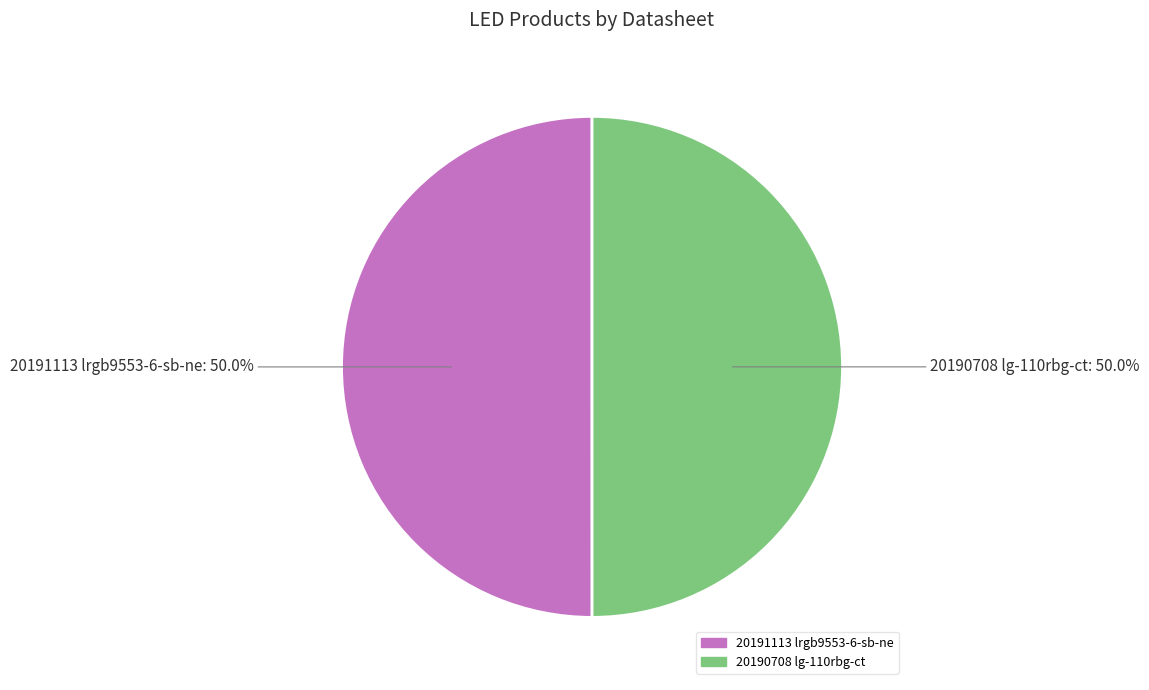

Count the number of slices in the pie.

2